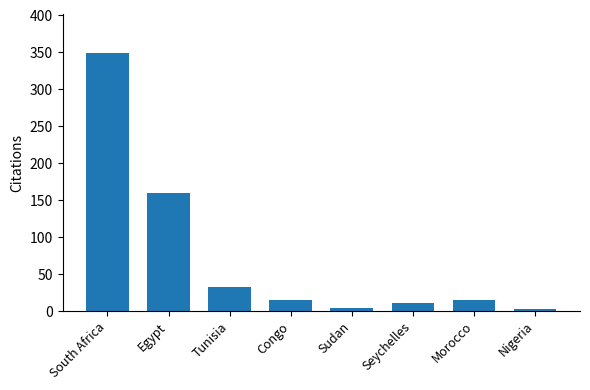

What is the smallest value displayed?

2